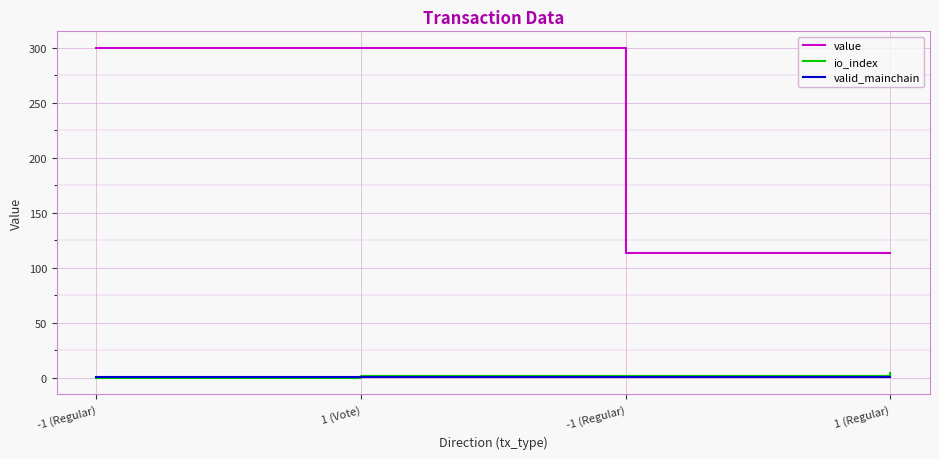

True or false: io_index and value intersect in this chart.

False